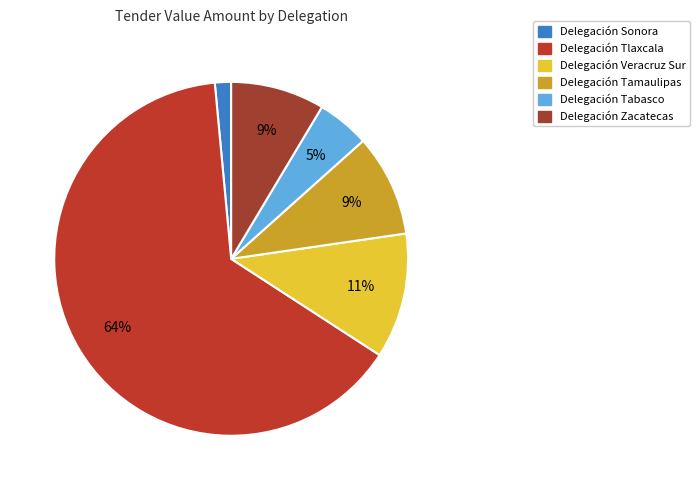

How many slices are in this pie chart?

6